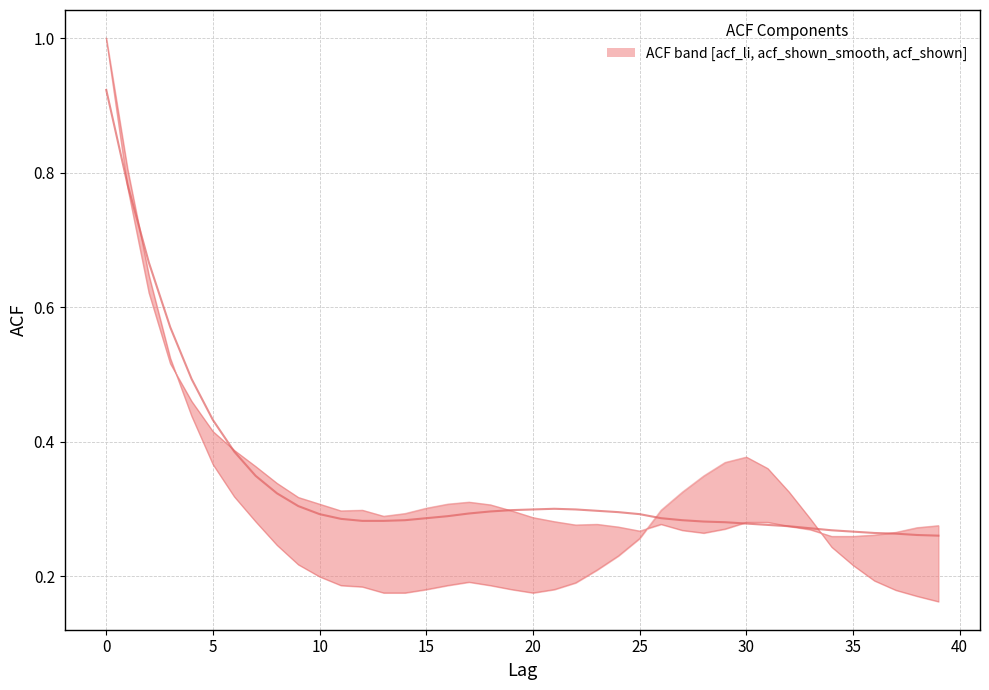

True or false: acf_shown and acf_shown_smooth intersect in this chart.

True